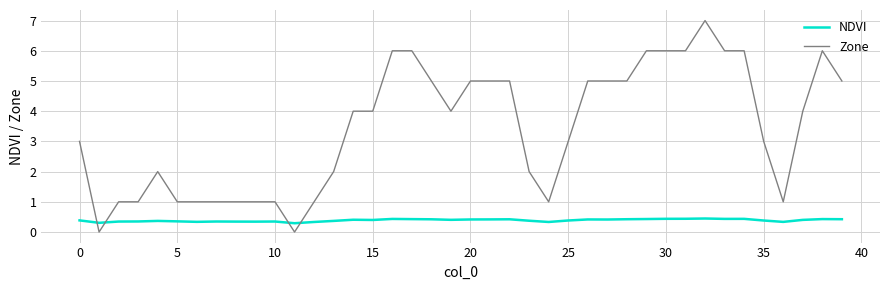

How many lines are shown in the chart?

2